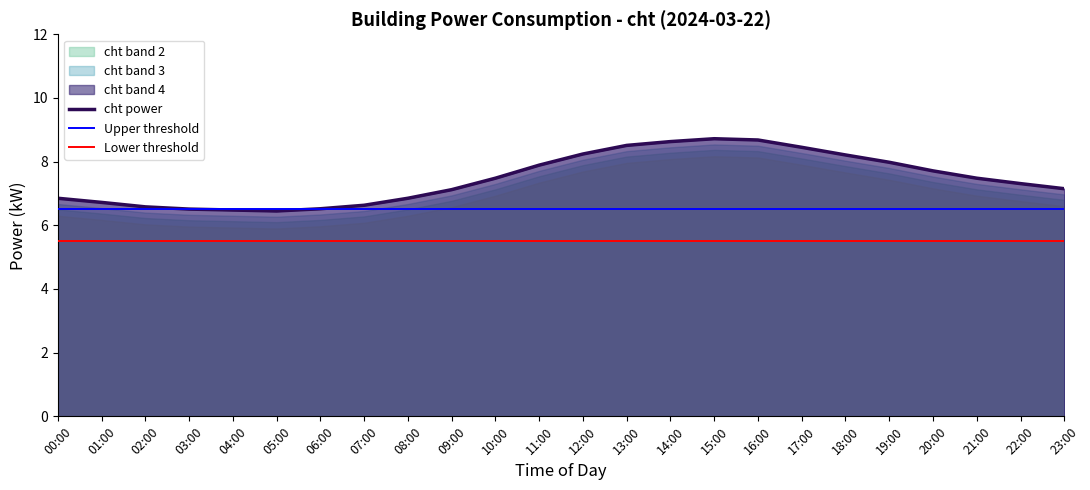

True or false: cht power has a value of 12.7 at 17:00.

False